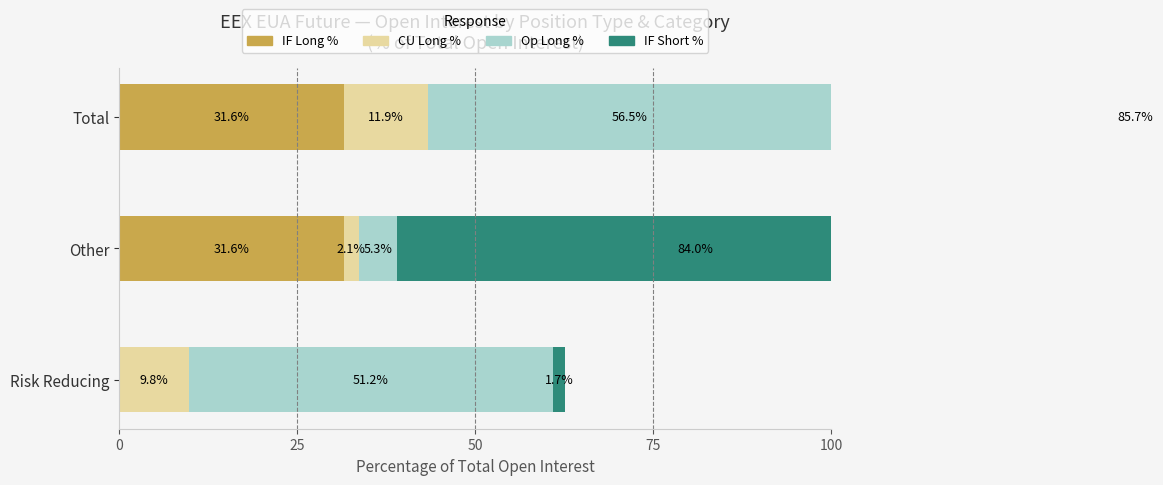

What is the lowest value of the Op Long % series?

5.3